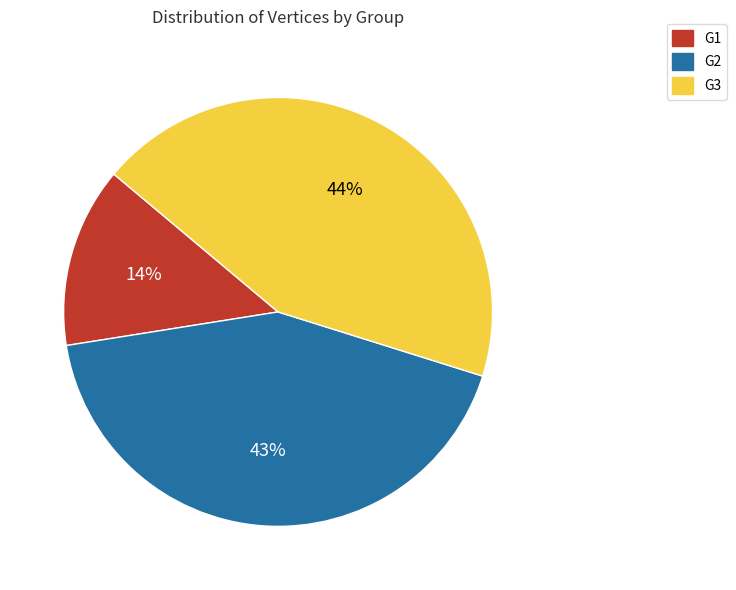

True or false: G1 accounts for 14% of the total.

True